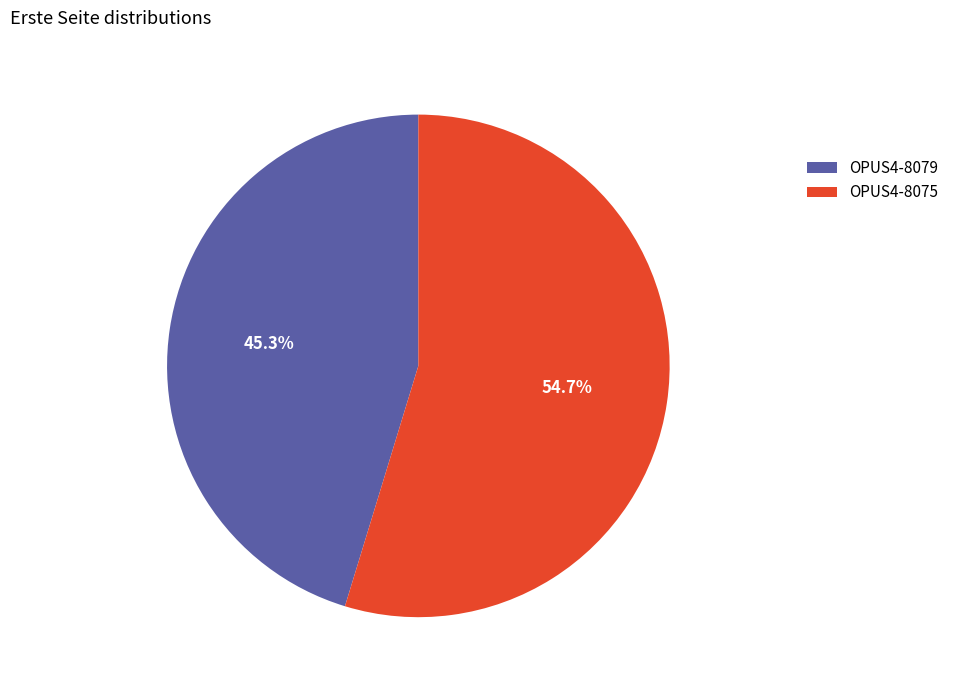

What is the total percentage of OPUS4-8079 and OPUS4-8075?

100.0%